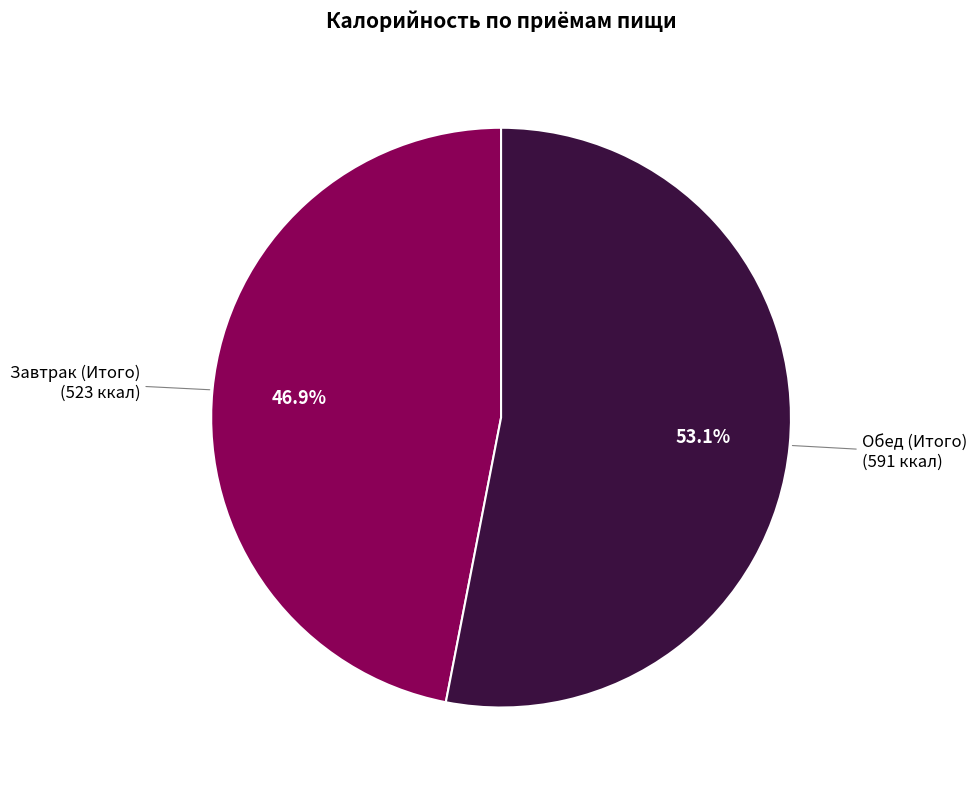

Combined, what portion of the pie is Обед (Итого) and Завтрак (Итого)?

100.0%